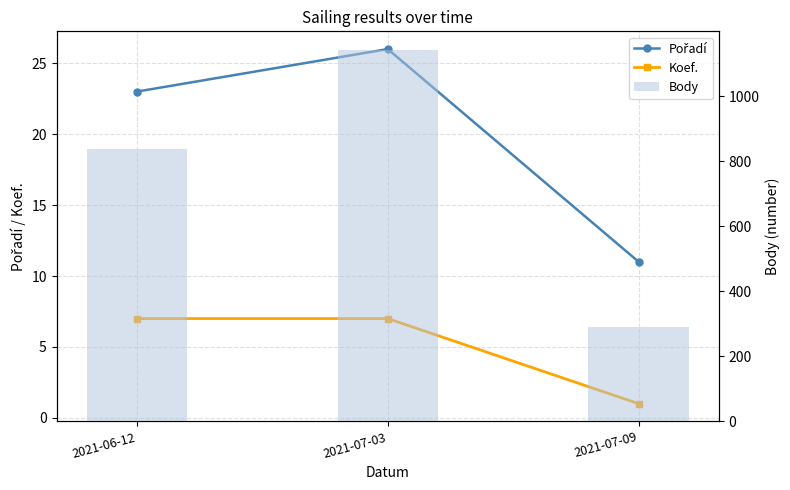

Is the value of Pořadí at 2021-07-09 greater than the value of Koef. at 2021-07-09?

Yes